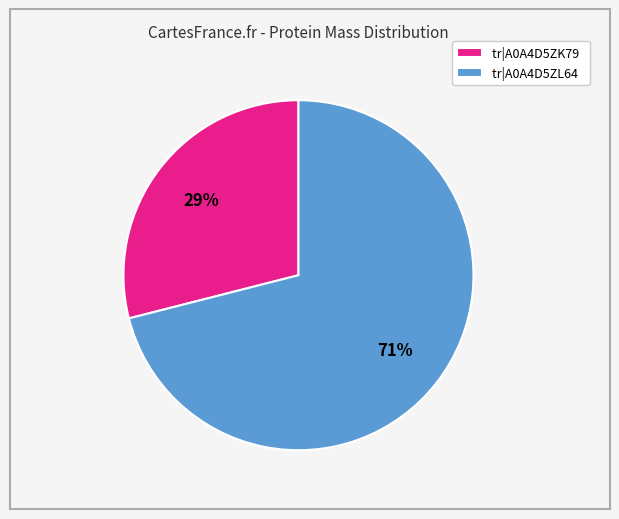

Do tr|A0A4D5ZL64 and tr|A0A4D5ZK79 together represent more than half of the pie?

Yes